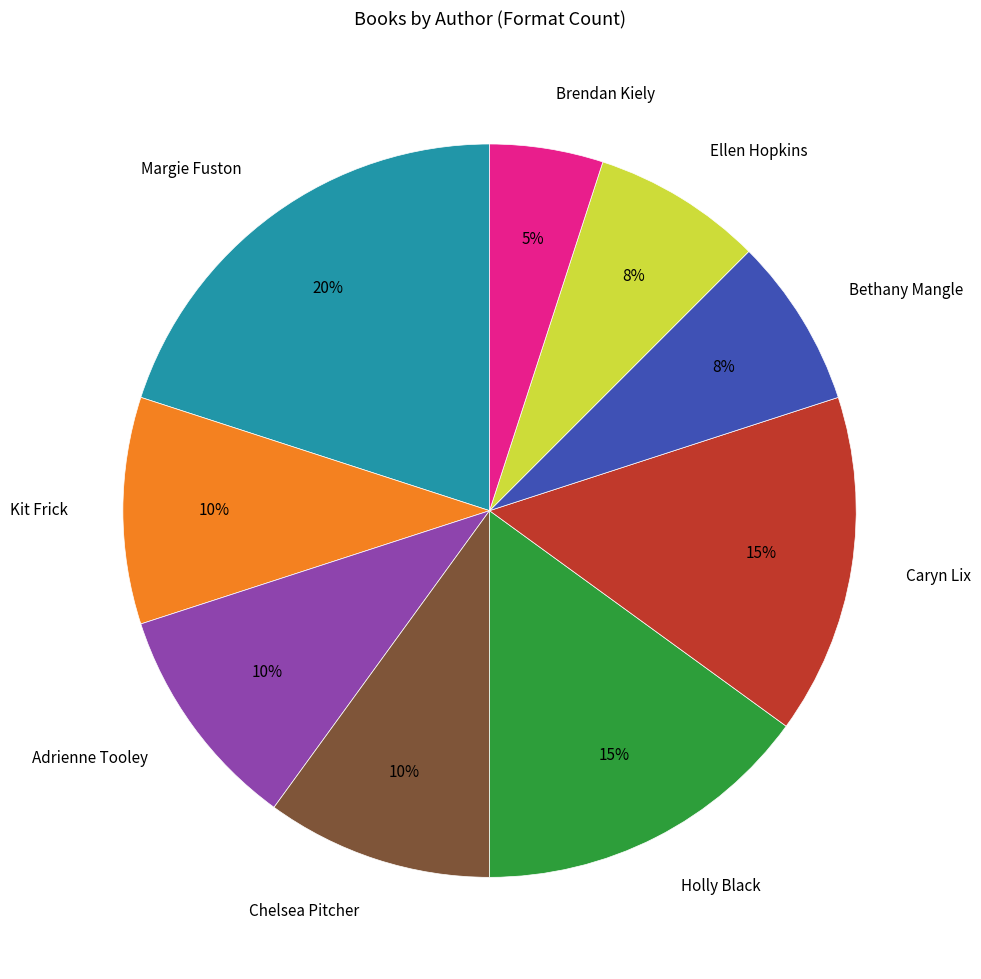

Which slice is the smallest?

Brendan Kiely